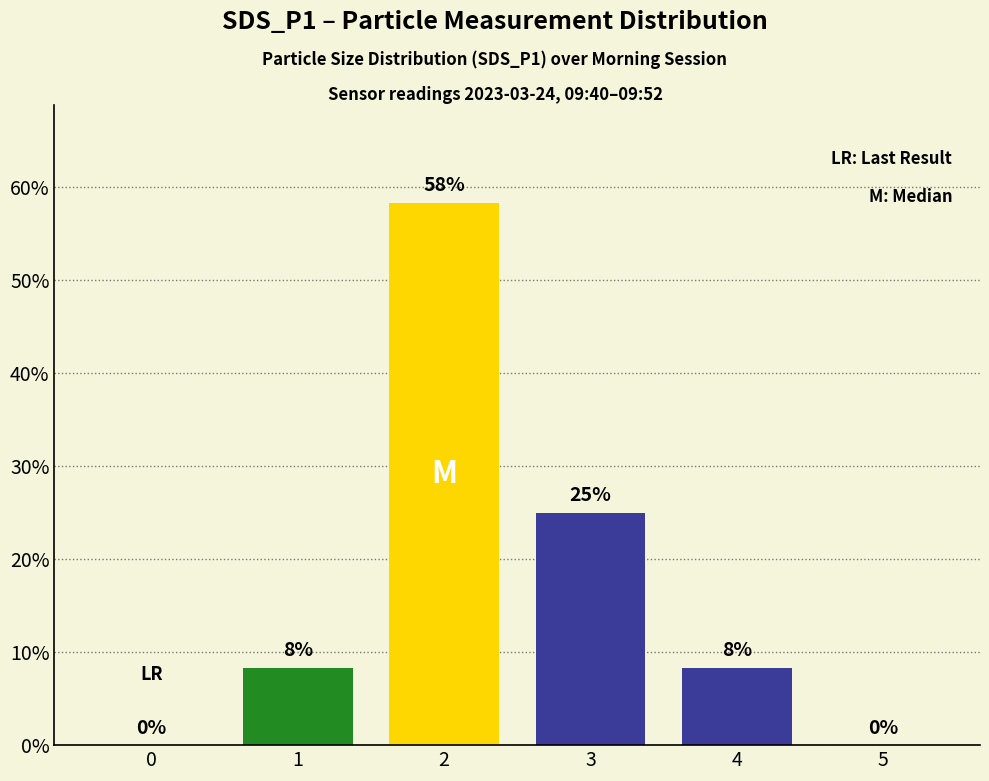

The chart shows a value of 25.0 at 3. True or false?

True